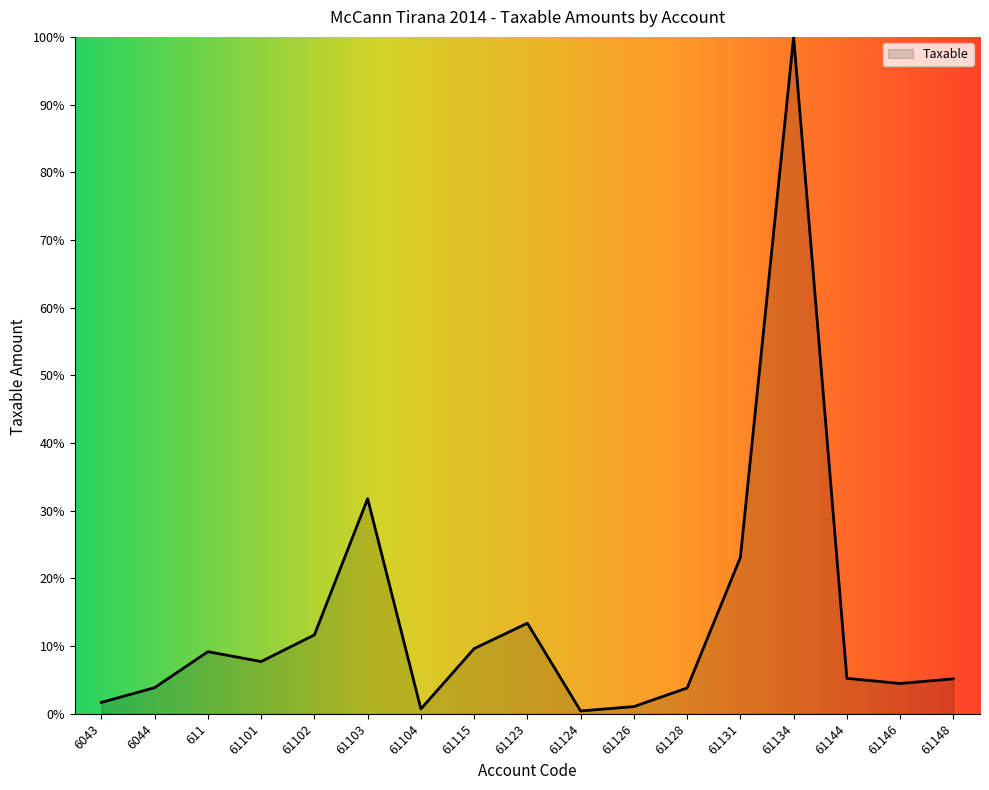

What position from the right is 61124?

8